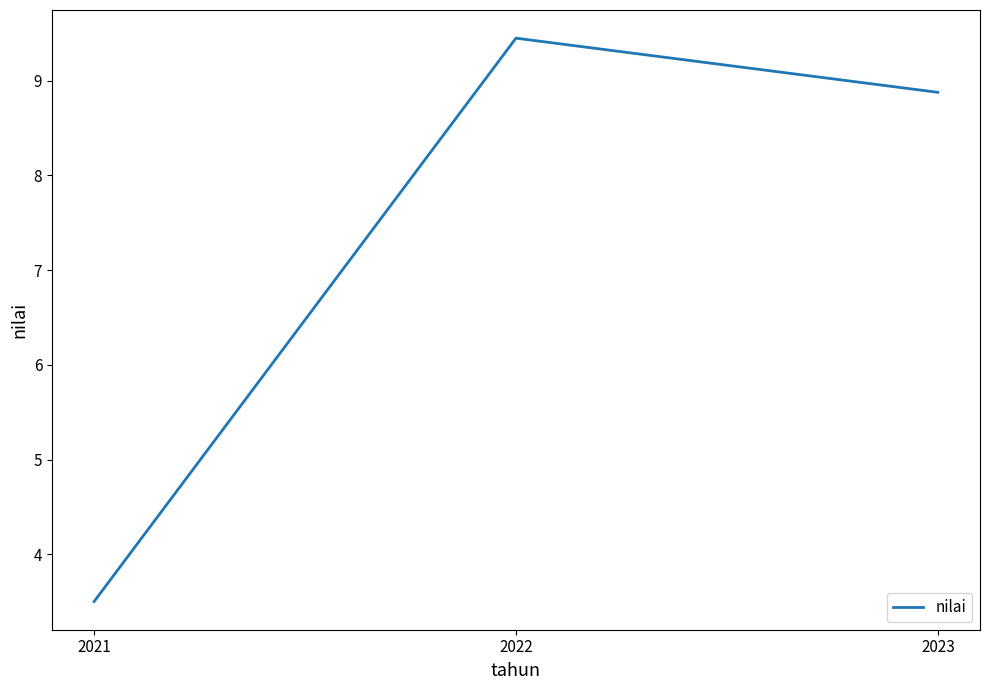

What is the sum of the values at 2023 and 2022?

18.3